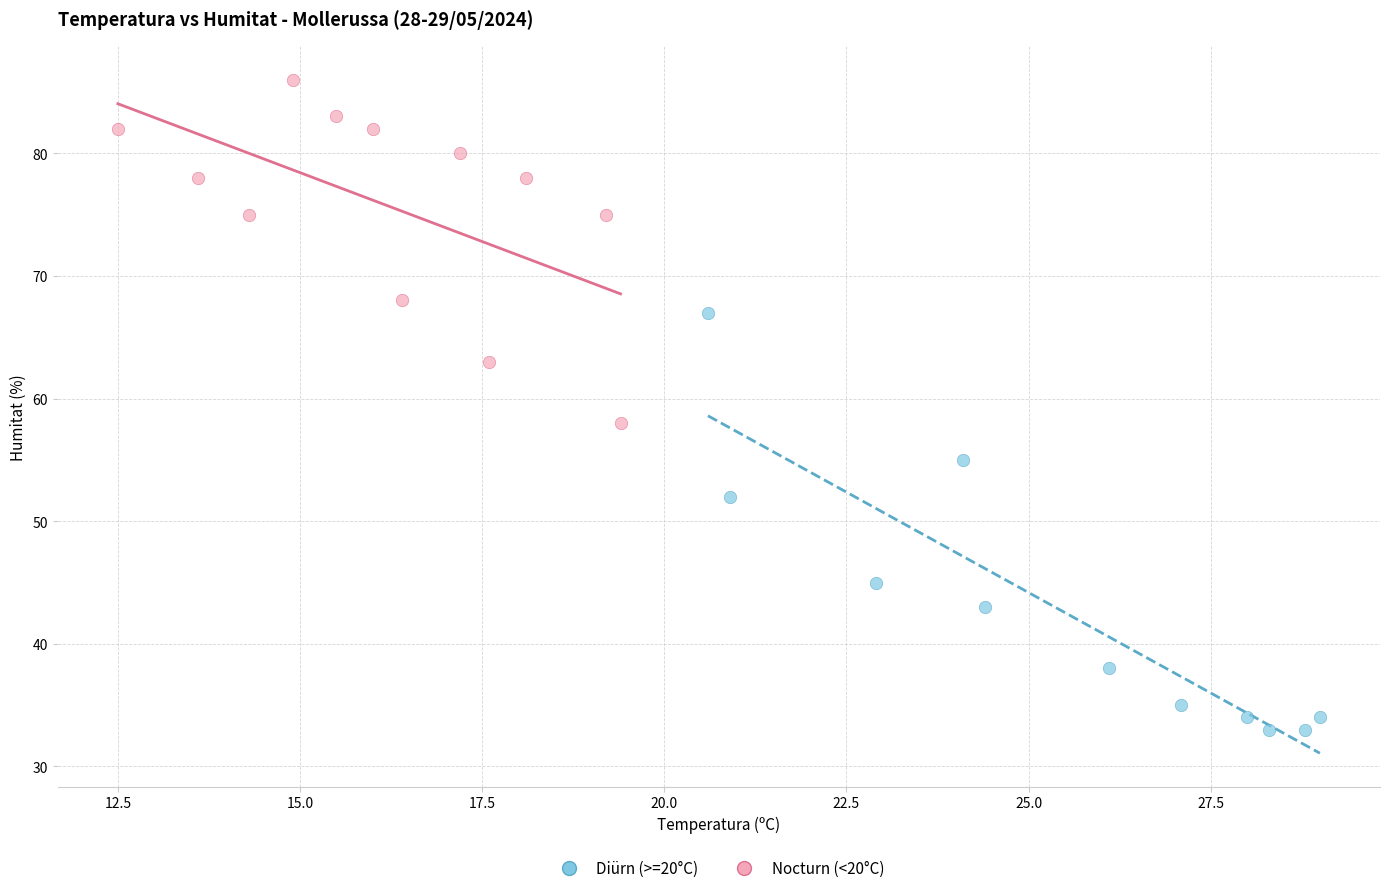

Which series reaches the minimum Y coordinate?

Diürn (>=20°C)